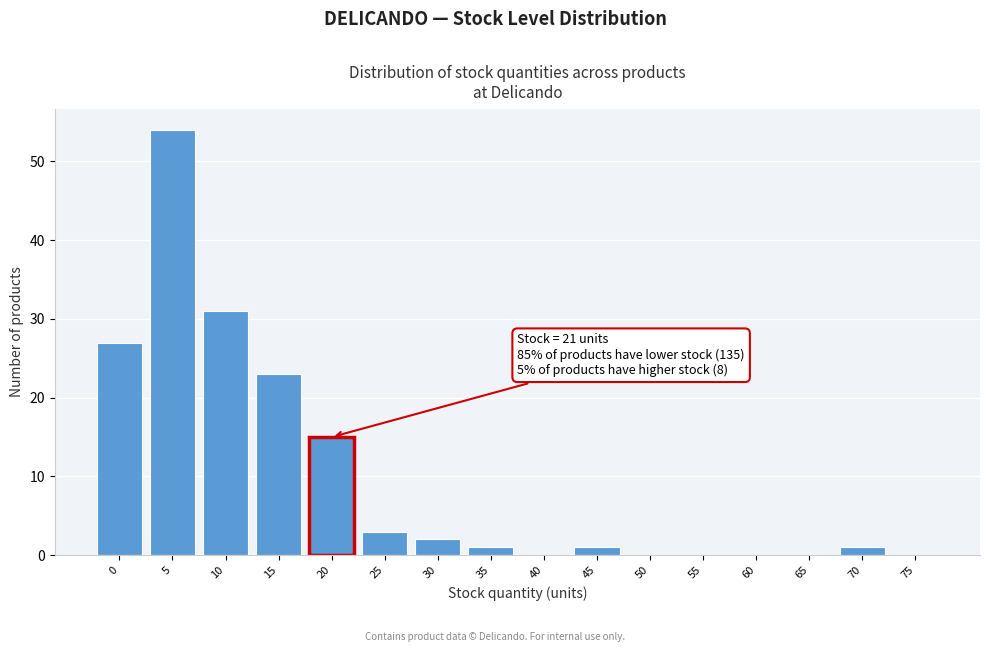

Reading left to right, transcribe all the data shown in this chart.

0=27	5=54	10=31	15=23	20=15	25=3	30=2	35=1	40=0	45=1	50=0	55=0	60=0	65=0	70=1	75=0